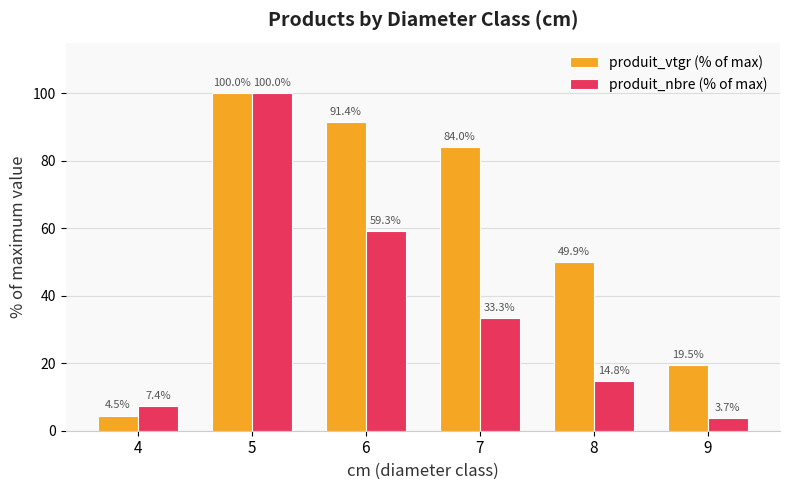

What is the approximate value of produit_vtgr (% of max) at 7?

84.0